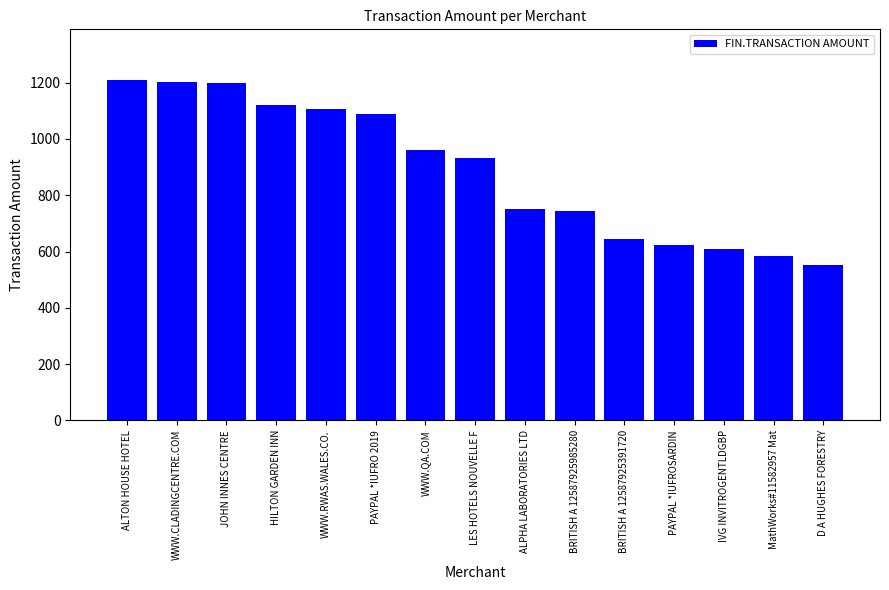

What is the minimum value shown in the chart?

552.0